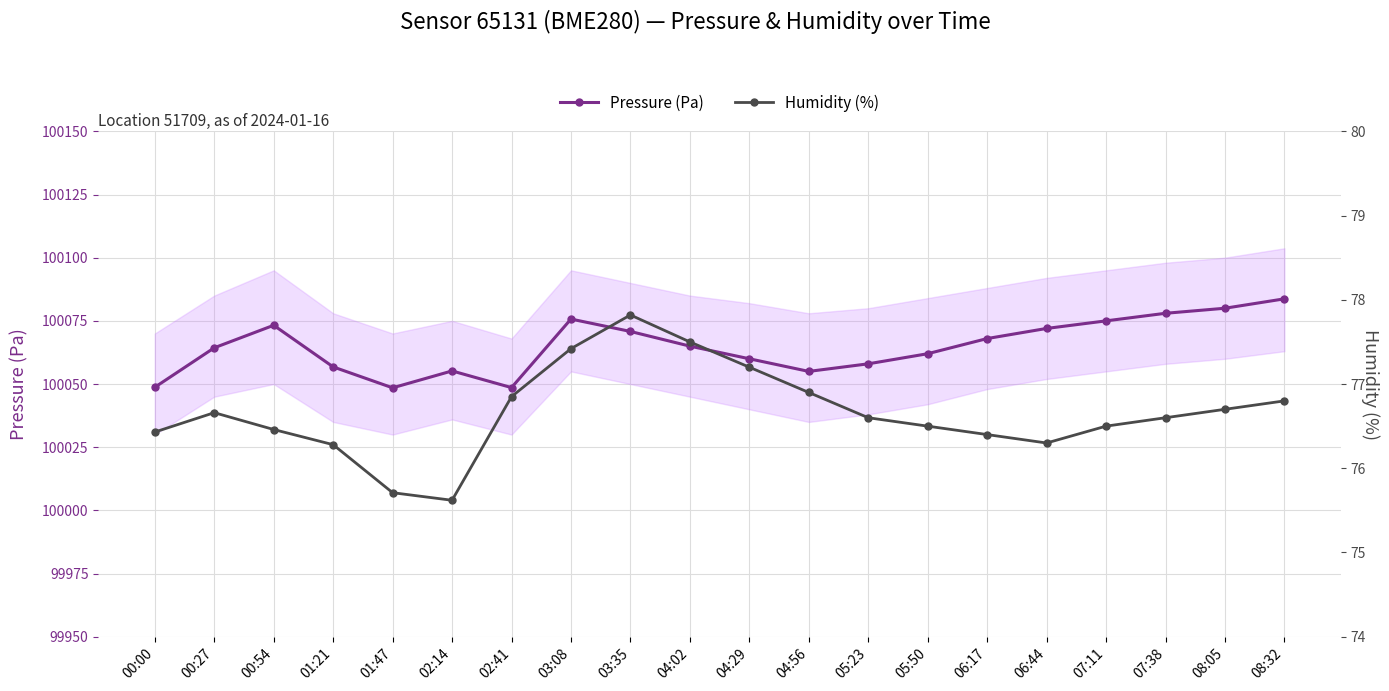

At which category does the chart reach its minimum across all series?

02:14